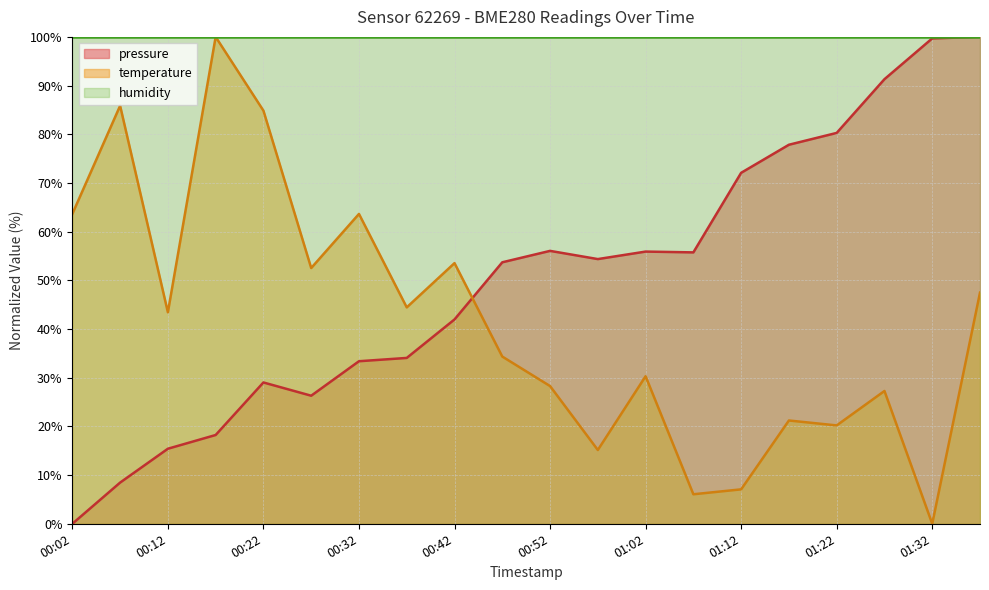

What are all the series names shown in the legend?

pressure, temperature, humidity